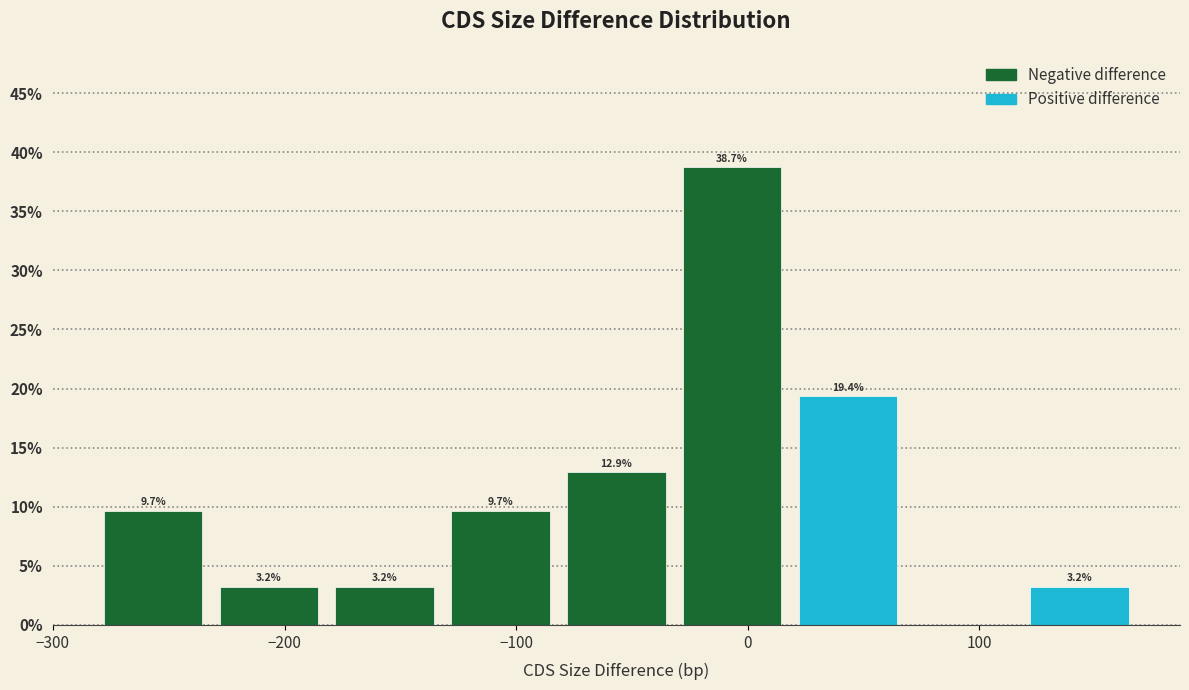

Over which range of the x-axis is the bar tallest?

-28 to 22